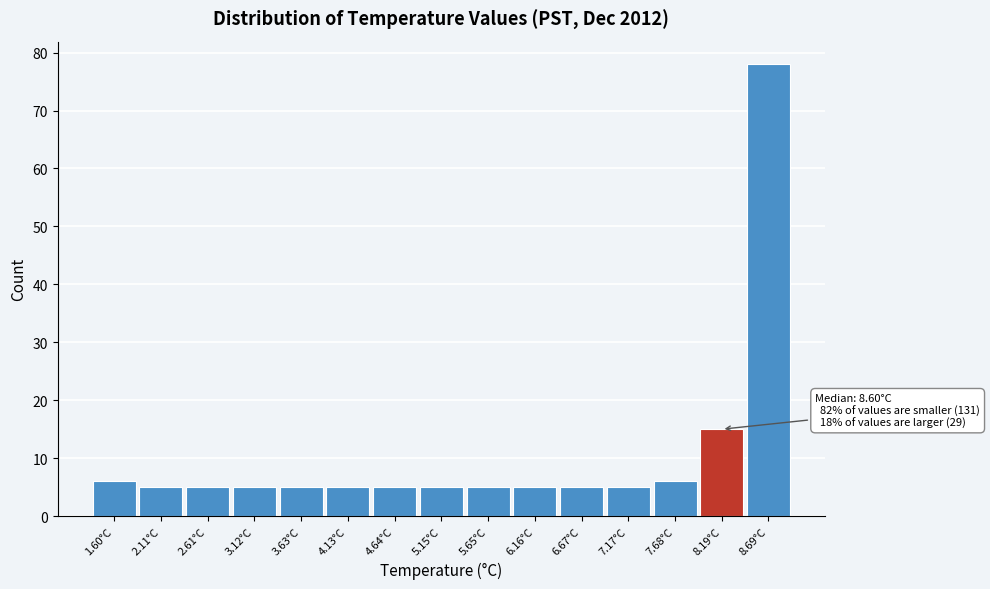

Reading left to right, transcribe all the data shown in this chart.

6	5	5	5	5	5	5	5	5	5	5	5	6	15	78